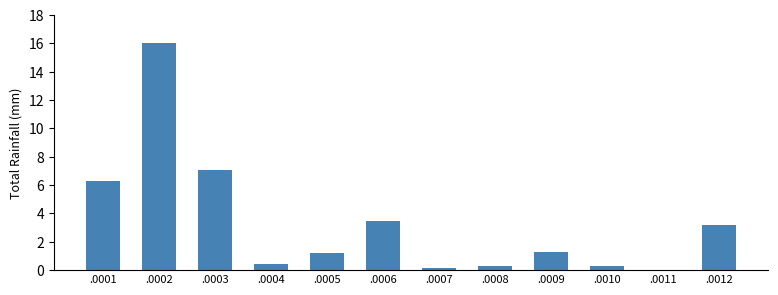

What is the approximate value at .0012?

3.2